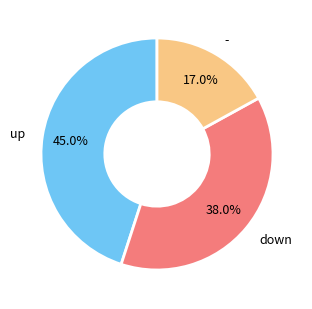

Is there a majority slice in this chart?

No